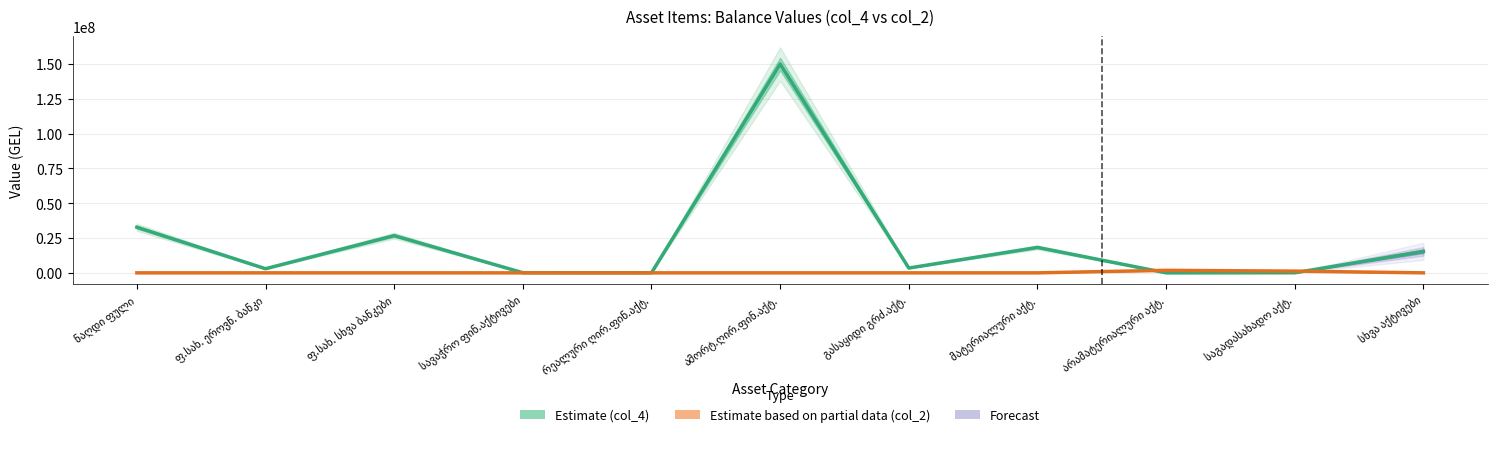

Reading left to right, what are all the values shown in this chart?

Estimate (col_4): 32762149.4	2957265.9	26743197.1	87220.1	20000.0	149935430.0	3453369.7	18260220.1	0.0	45248.5	15449271.9
Estimate based on partial data (col_2): 0.0	0.0	0.0	0.0	0.0	0.0	0.0	0.0	1802685.9	1226443.7	0.0